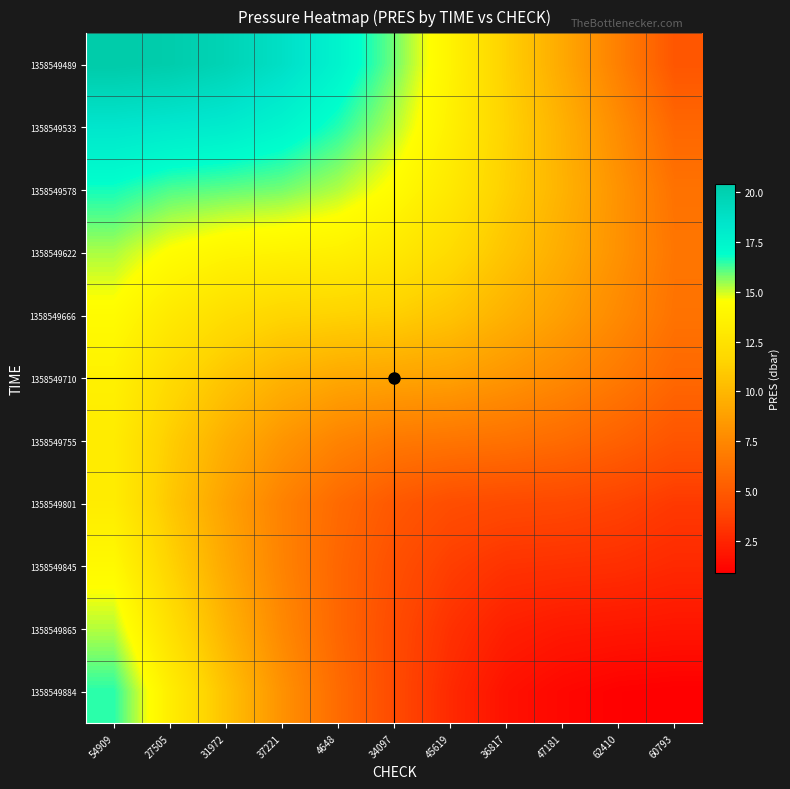

Rank the series at 4648 from highest to lowest value.

1358549489, 1358549533, 1358549578, 1358549622, 1358549666, 1358549710, 1358549755, 1358549884, 1358549801, 1358549865, 1358549845